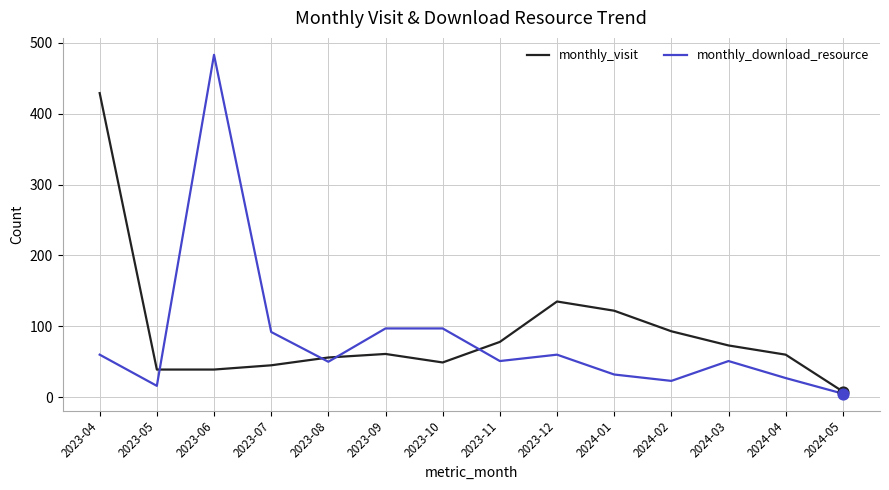

Is the value of monthly_download_resource at 2024-05 greater than the value of monthly_visit at 2023-05?

No